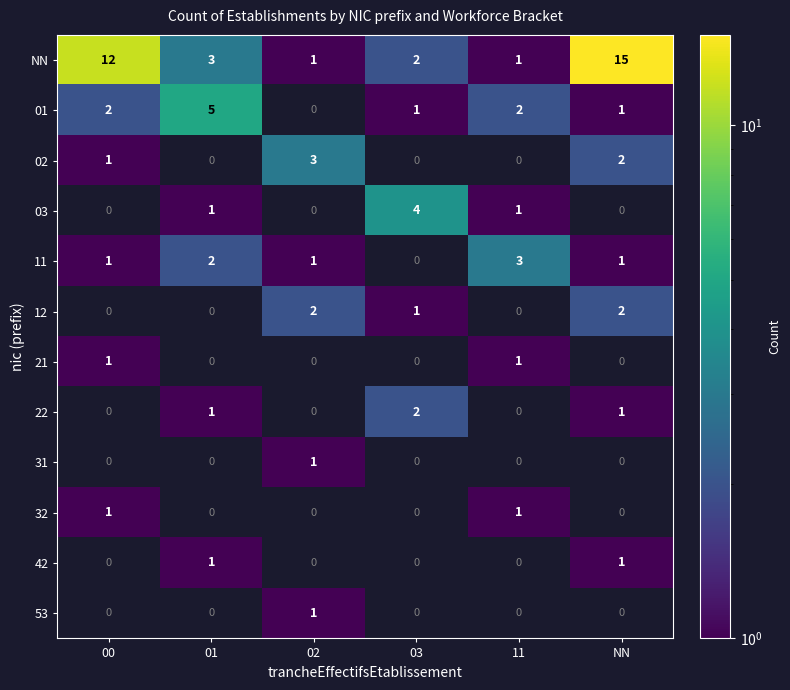

The 11 series shows 1 at 00. True or false?

True